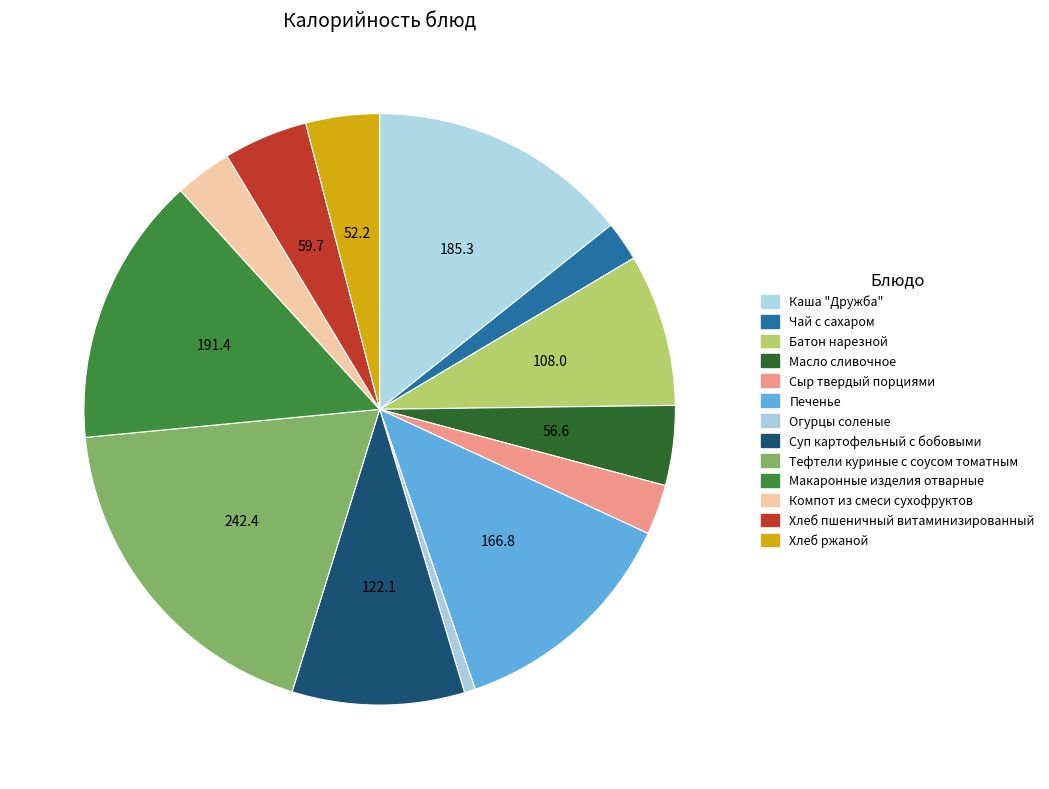

Count the number of slices in the pie.

13